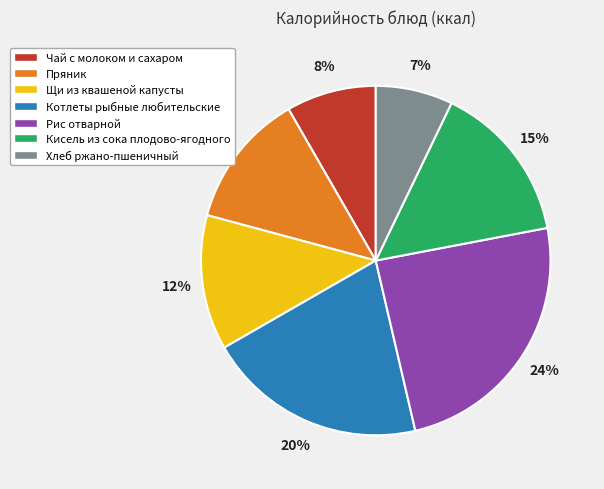

True or false: Хлеб ржано-пшеничный accounts for 1% of the total.

False